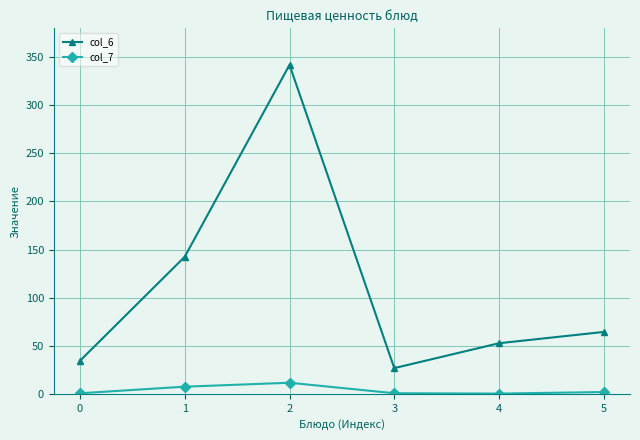

What is the sum of the col_7 values at 4 and 1?

7.6